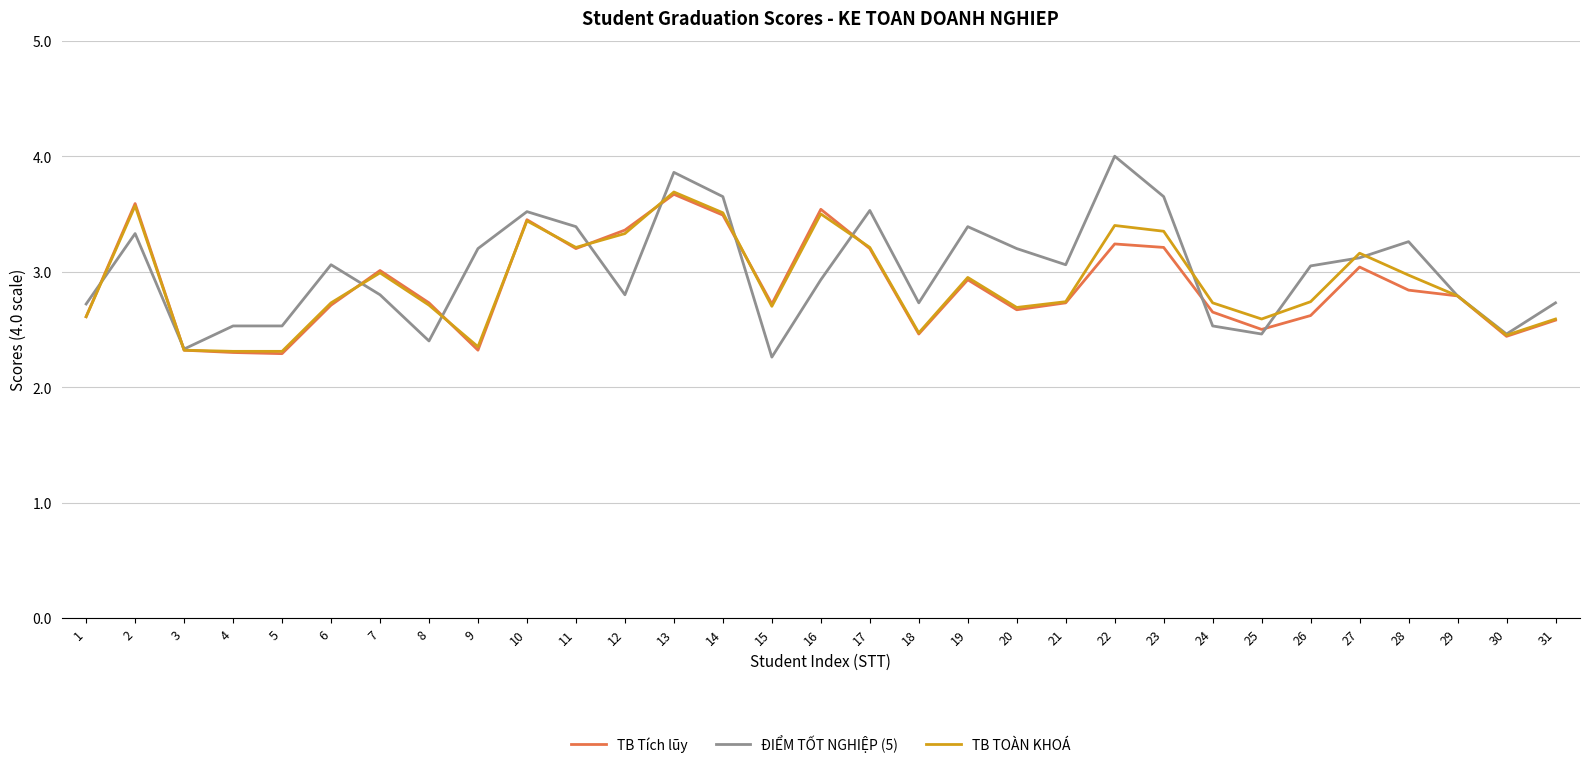

What value does the TB Tích lũy series have at 28?

2.8